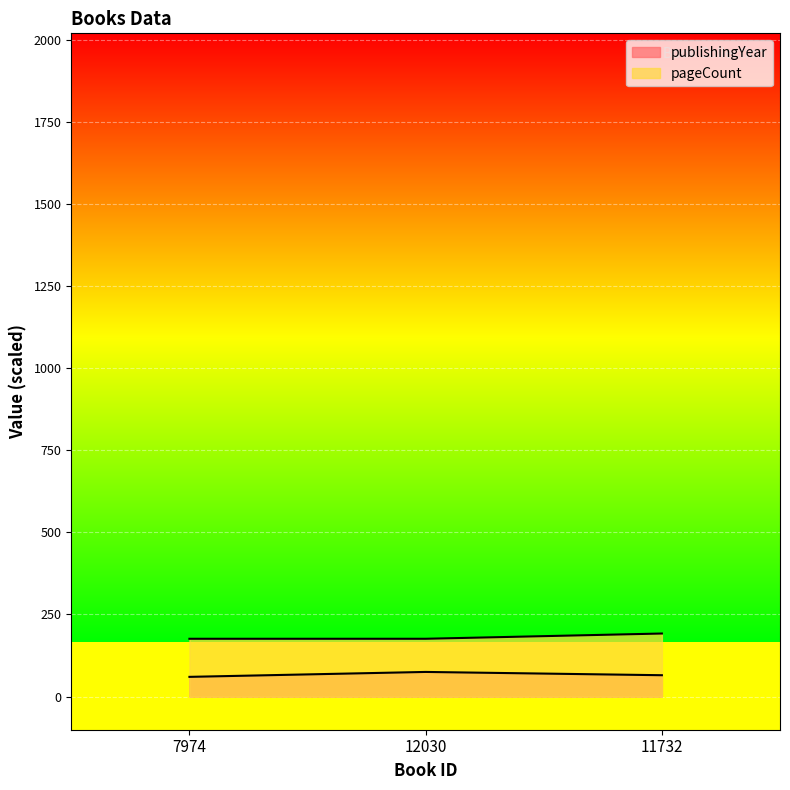

What is the difference between the publishingYear values at 12030 and 7974?

15